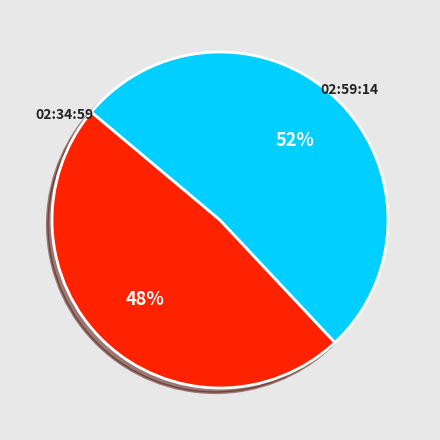

Which slice is the largest?

02:59:14